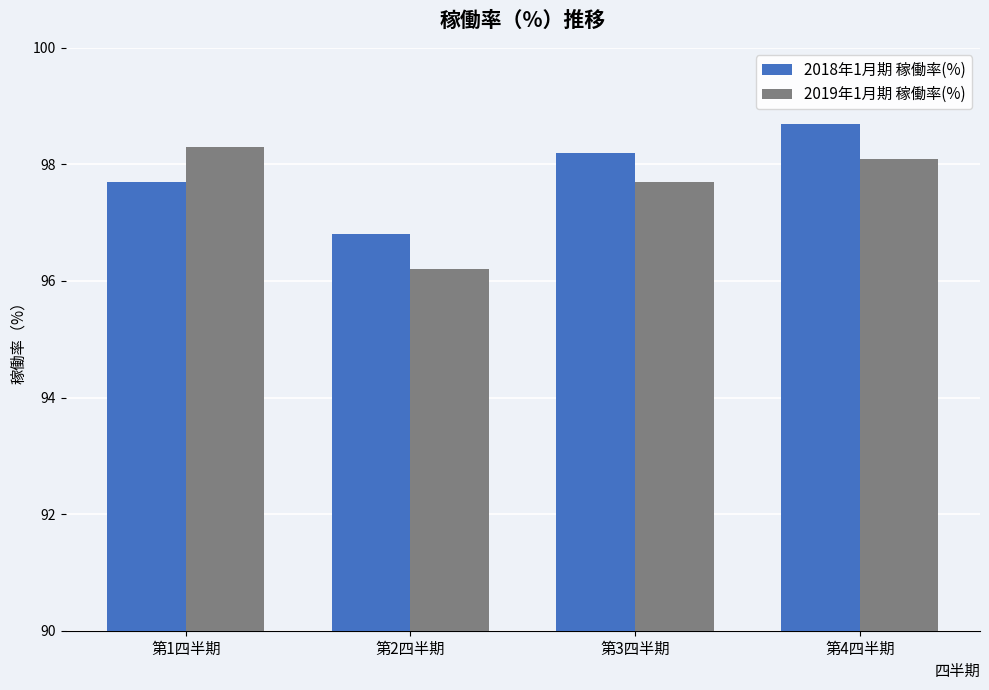

Reading left to right, list all the values displayed in this chart.

2018年1月期 稼働率(%): 97.7	96.8	98.2	98.7
2019年1月期 稼働率(%): 98.3	96.2	97.7	98.1